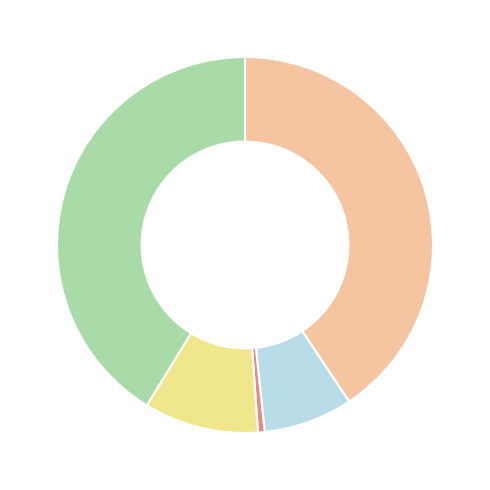

Does any single category account for the majority?

No